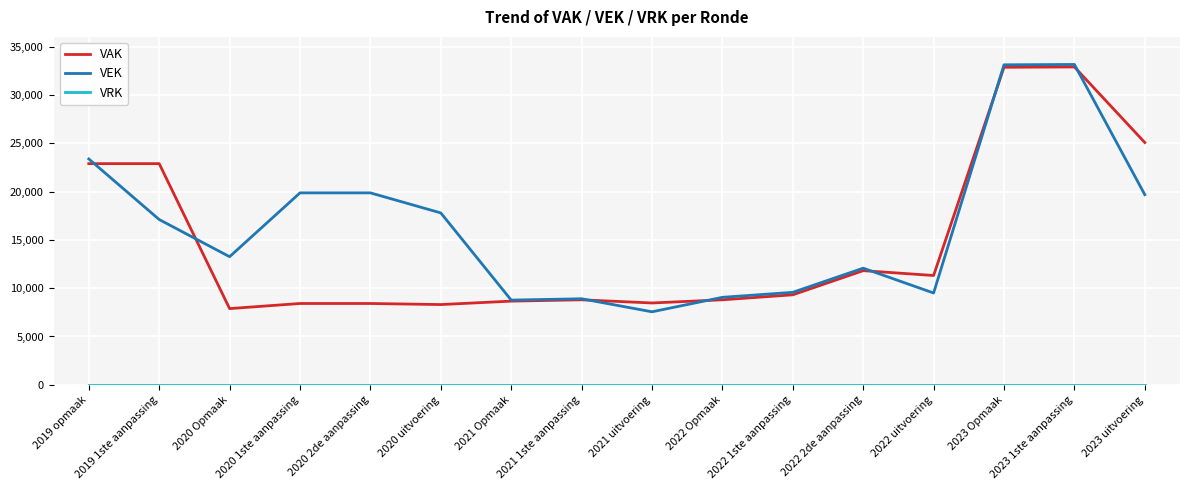

Is it true that VAK equals 8658 at 2021 Opmaak?

True